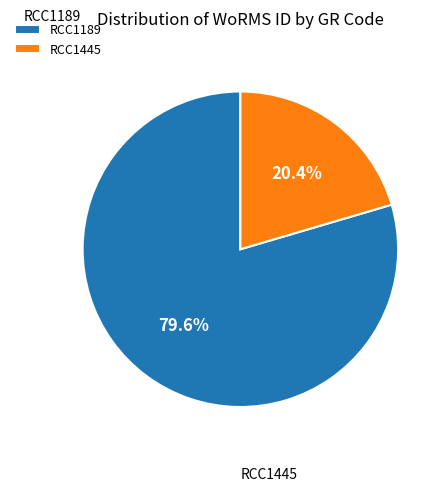

To the nearest percent, what is the difference between the largest and smallest slice percentages?

59%